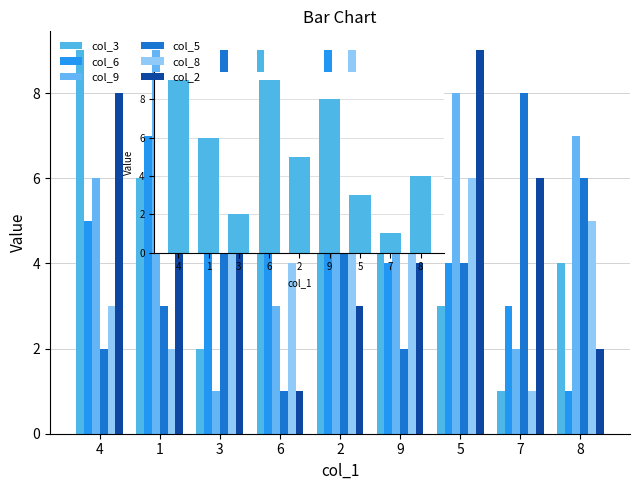

At which label does col_2 first exceed 5?

4